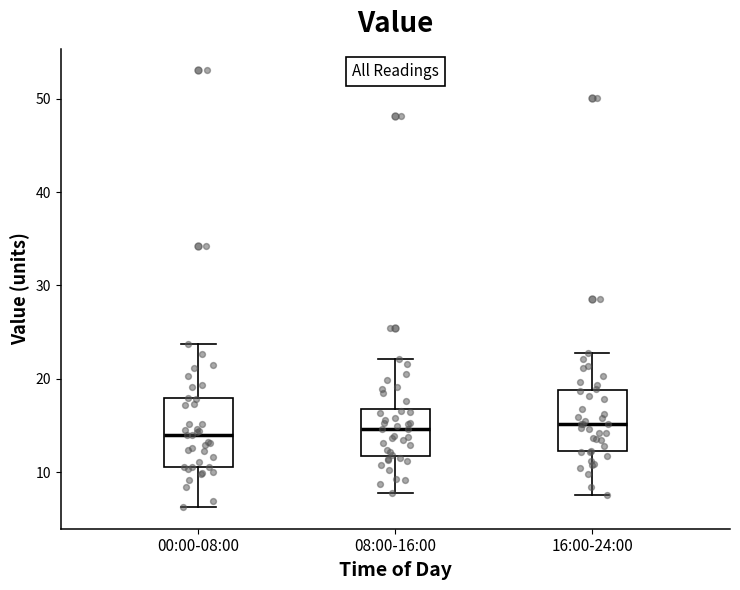

Reading left to right, transcribe this box plot: for each box, give where its median line is, the range the box spans, and where its two whiskers end, as read against the y-axis. The values are not printed on the chart, so give them approximately, as read against the axis.

00:00-08:00: median 14, box 11 to 18, whiskers 6 to 24
08:00-16:00: median 15, box 12 to 17, whiskers 8 to 22
16:00-24:00: median 15, box 12 to 19, whiskers 8 to 23